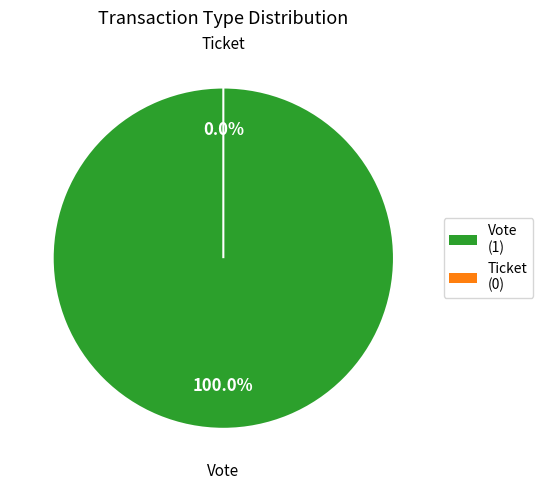

Is the sum of Vote and Ticket greater than half?

Yes